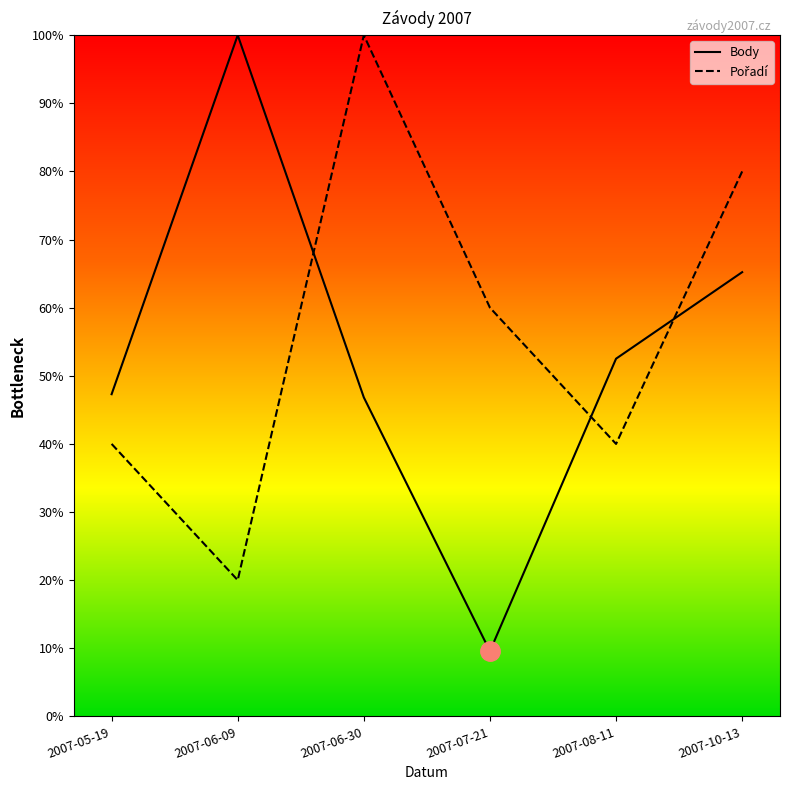

At 2007-06-09, list the series in order from largest to smallest.

Body, Pořadí